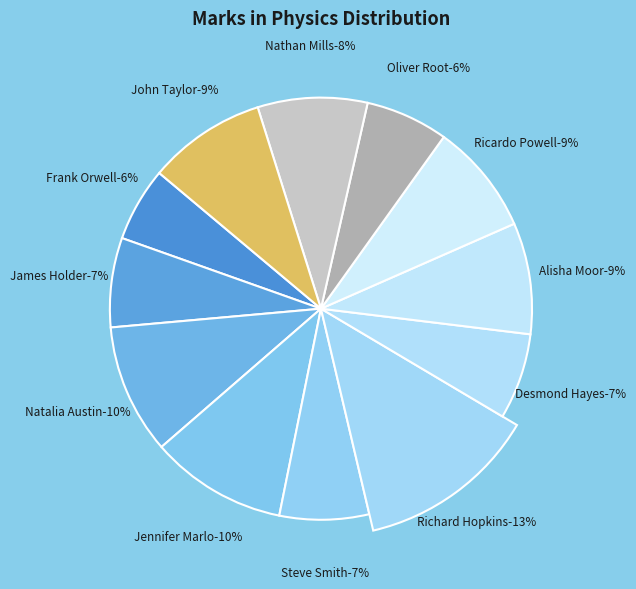

What portion of the pie excludes Natalia Austin?

90.1%